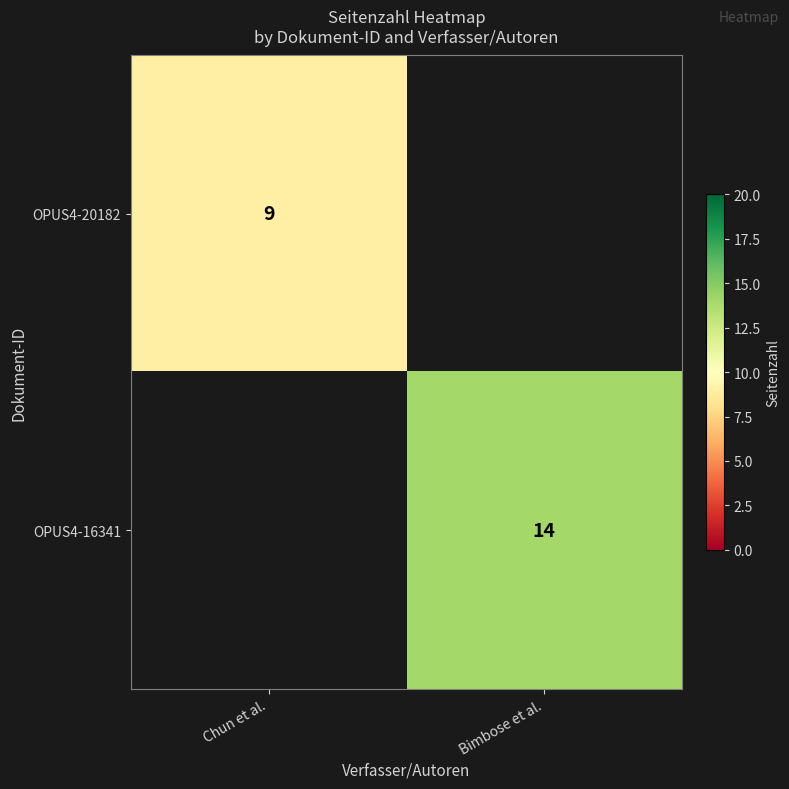

True or false: OPUS4-20182 has a value of 9 at Chun et al..

True